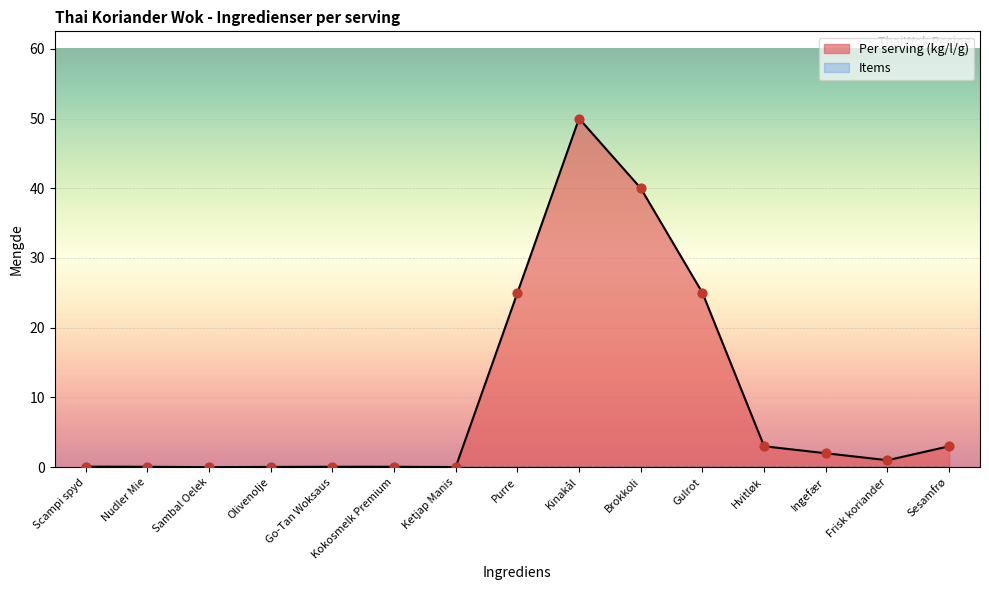

Between Brokkoli and Frisk koriander, which is larger?

Brokkoli